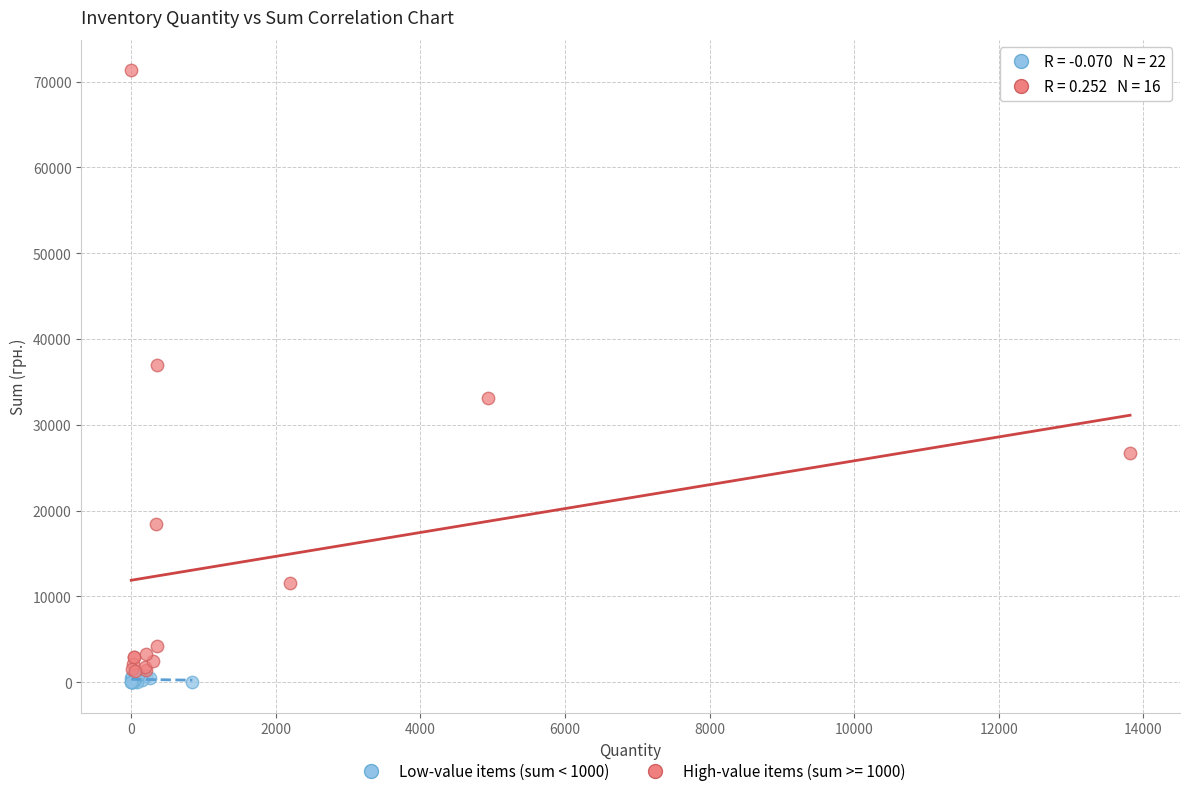

Which series reaches the maximum Y coordinate?

High-value items (sum >= 1000)